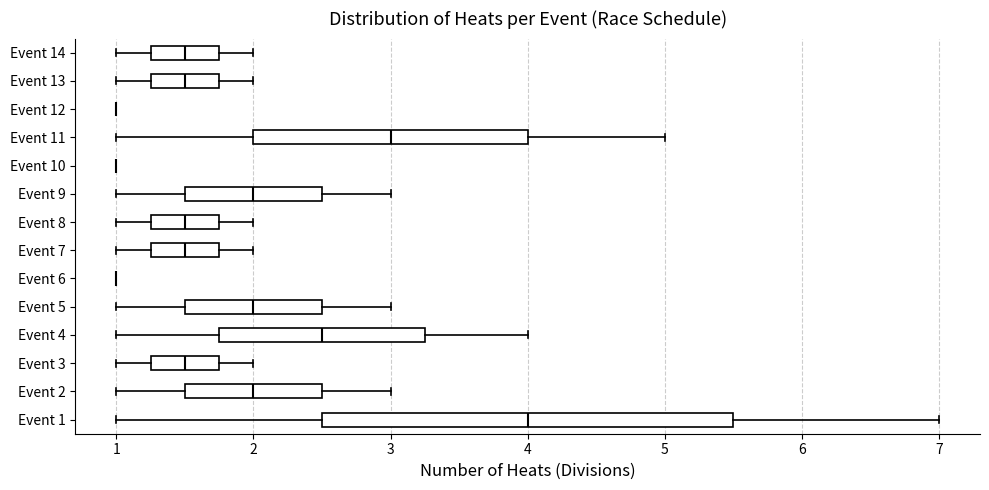

Reading bottom to top, read every box against the x-axis: the position of its median line, the range the box covers, and the ends of its whiskers. The values are not printed on the chart, so give them approximately, as read against the axis.

Event 1: median 4.0, box 2.5 to 5.5, whiskers 1.0 to 7.0
Event 2: median 2.0, box 1.5 to 2.5, whiskers 1.0 to 3.0
Event 3: median 1.5, box 1.3 to 1.8, whiskers 1.0 to 2.0
Event 4: median 2.5, box 1.8 to 3.3, whiskers 1.0 to 4.0
Event 5: median 2.0, box 1.5 to 2.5, whiskers 1.0 to 3.0
Event 6: box collapsed to a line at 1.0, whiskers 1.0 to 1.0
Event 7: median 1.5, box 1.3 to 1.8, whiskers 1.0 to 2.0
Event 8: median 1.5, box 1.3 to 1.8, whiskers 1.0 to 2.0
Event 9: median 2.0, box 1.5 to 2.5, whiskers 1.0 to 3.0
Event 10: box collapsed to a line at 1.0, whiskers 1.0 to 1.0
Event 11: median 3.0, box 2.0 to 4.0, whiskers 1.0 to 5.0
Event 12: box collapsed to a line at 1.0, whiskers 1.0 to 1.0
Event 13: median 1.5, box 1.3 to 1.8, whiskers 1.0 to 2.0
Event 14: median 1.5, box 1.3 to 1.8, whiskers 1.0 to 2.0